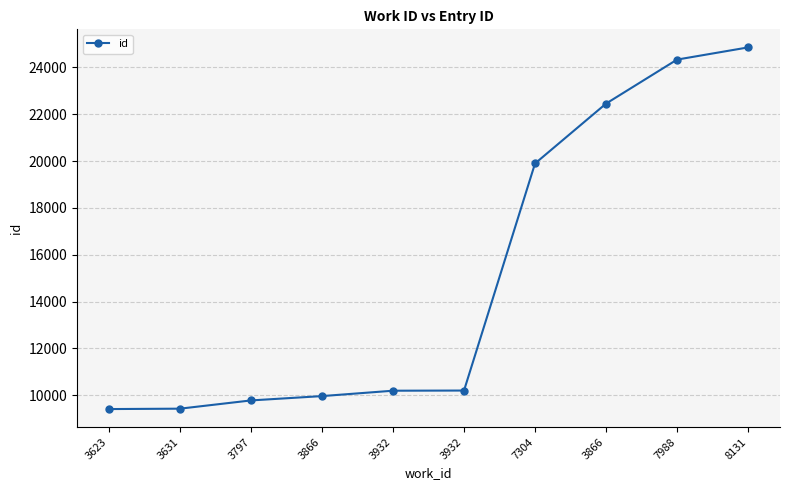

What is the sum of the values at 8131 and 3866?

47312